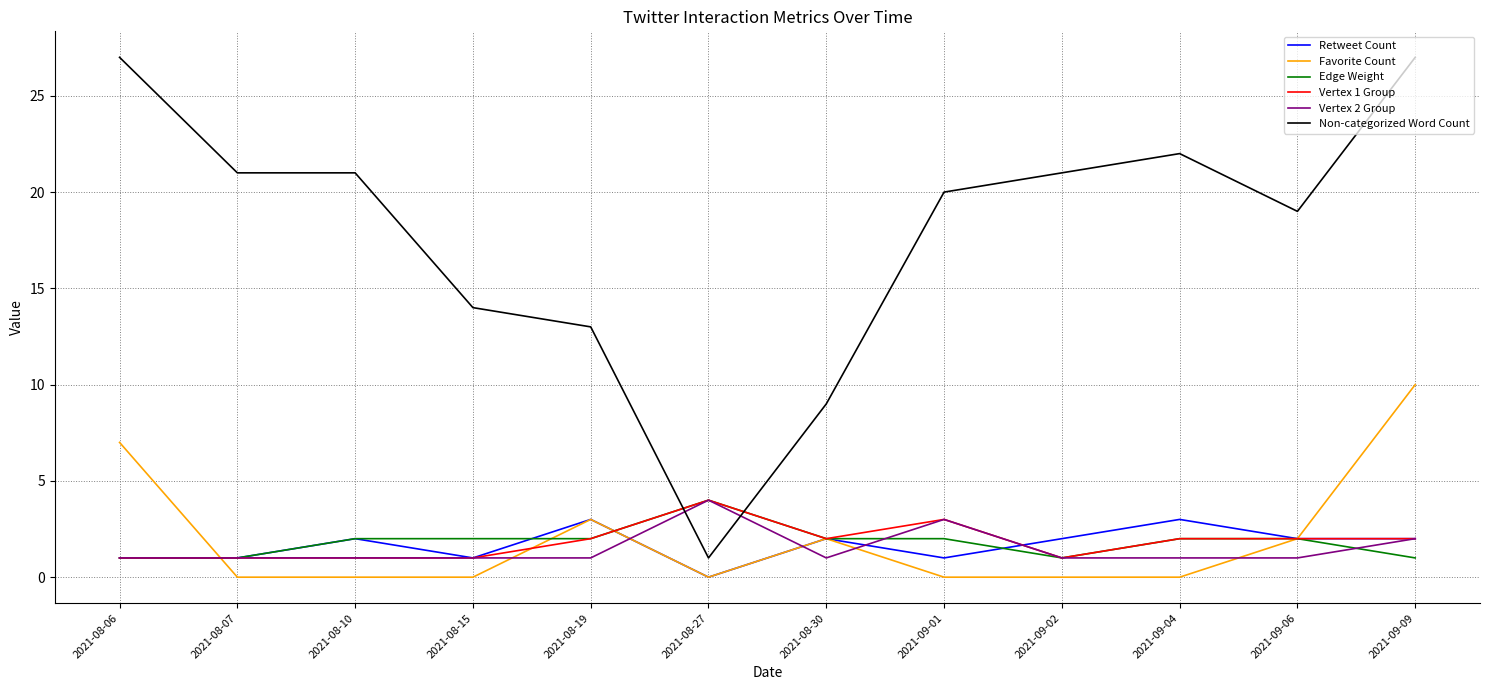

True or false: Non-categorized Word Count and Favorite Count cross at least once.

False